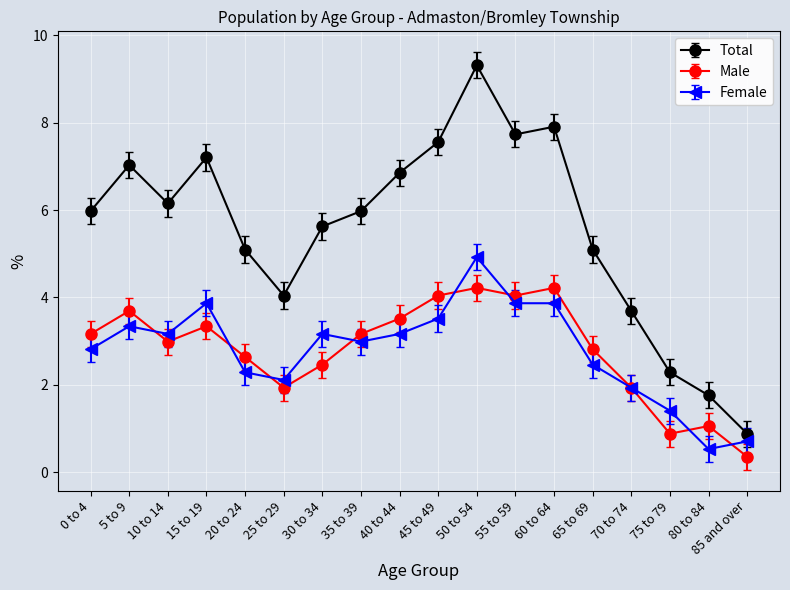

Between 35 to 39 and 65 to 69, which series saw the biggest shift?

Total